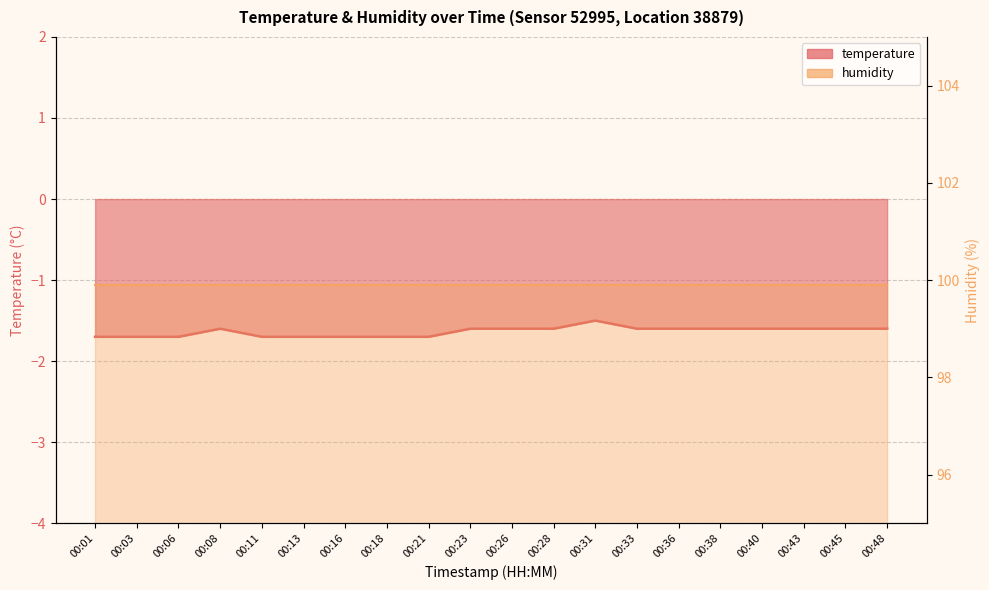

What is the approximate value at 00:45?

-1.6